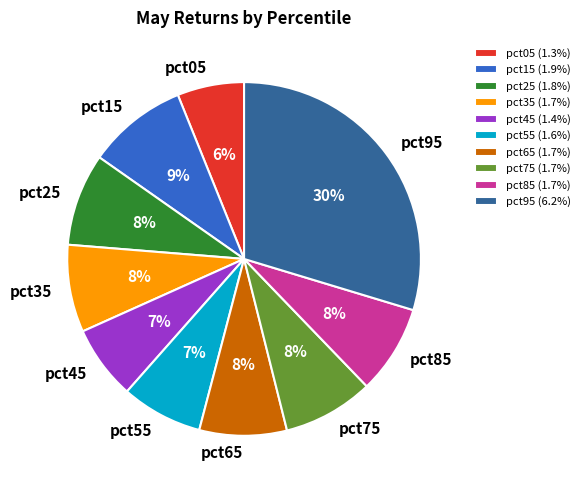

Between pct25 and pct15, which is larger?

pct15